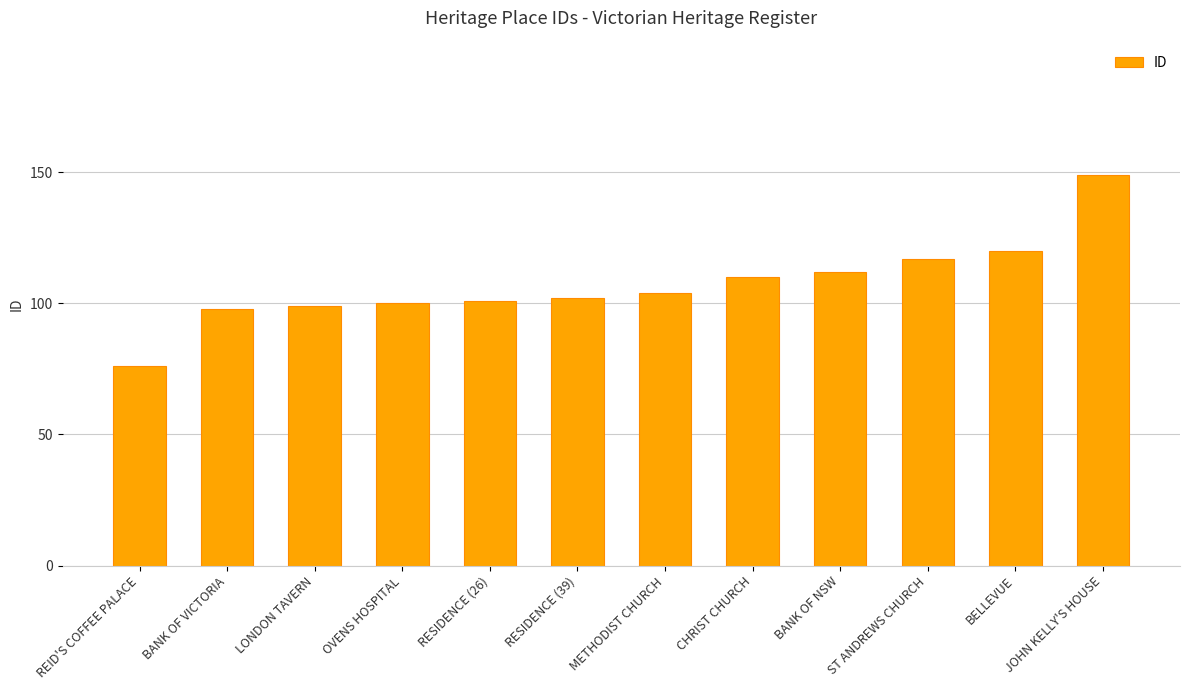

Which label corresponds to the smallest value in the chart?

REID'S COFFEE PALACE